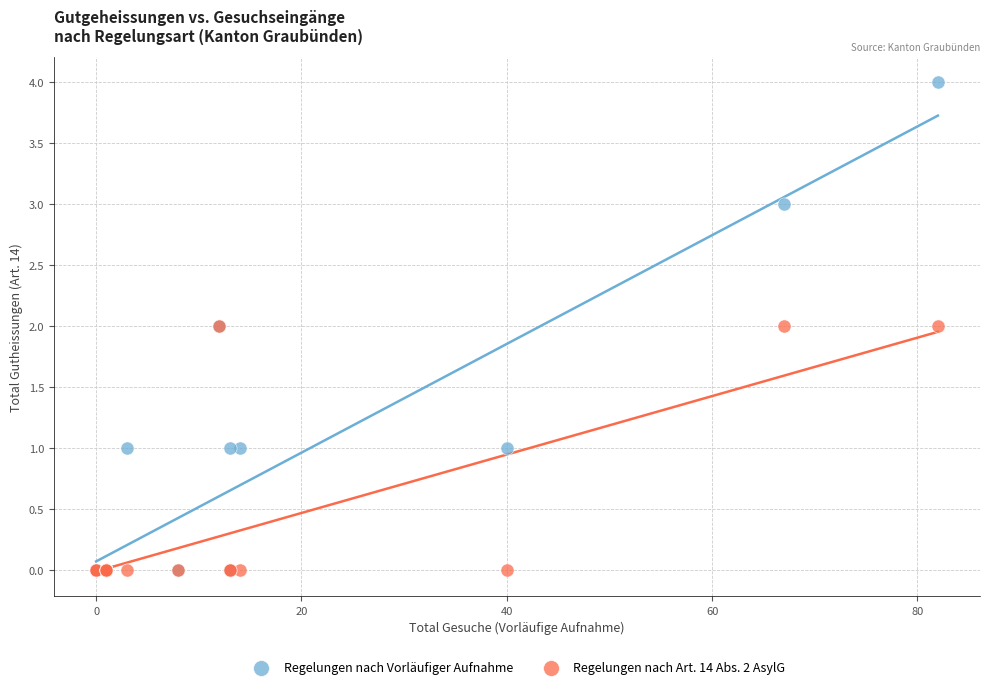

What are all the series names shown in the legend?

Regelungen nach Vorläufiger Aufnahme, Regelungen nach Art. 14 Abs. 2 AsylG